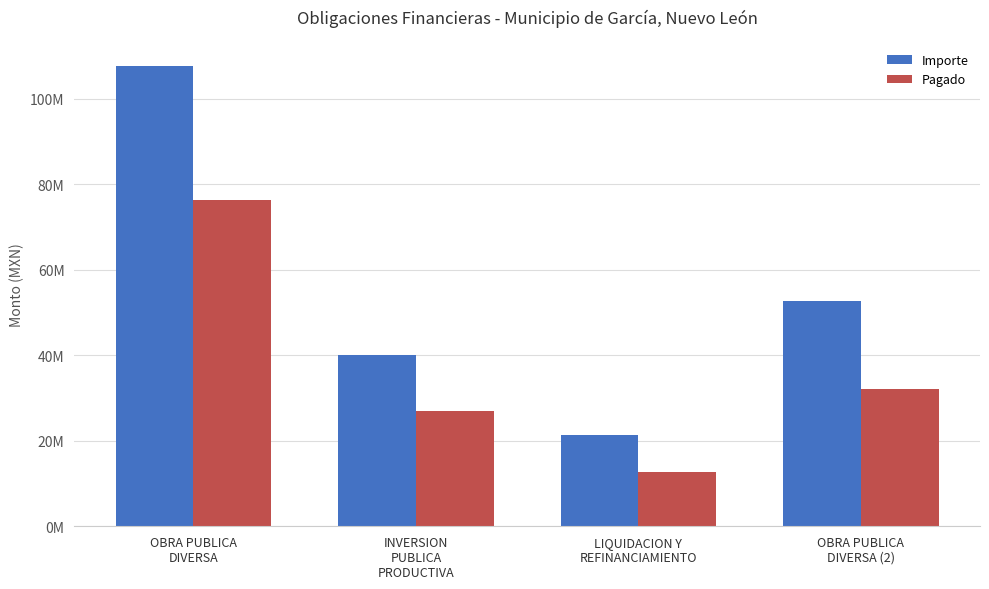

Does the chart contain any negative values?

No